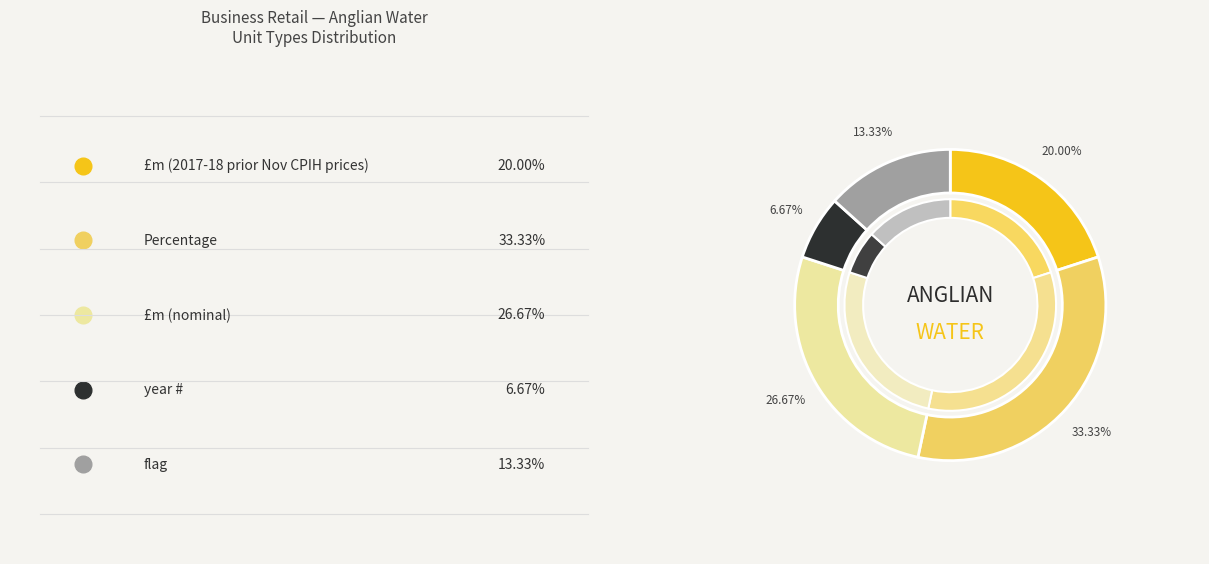

Does flag account for over 50% of the chart?

No